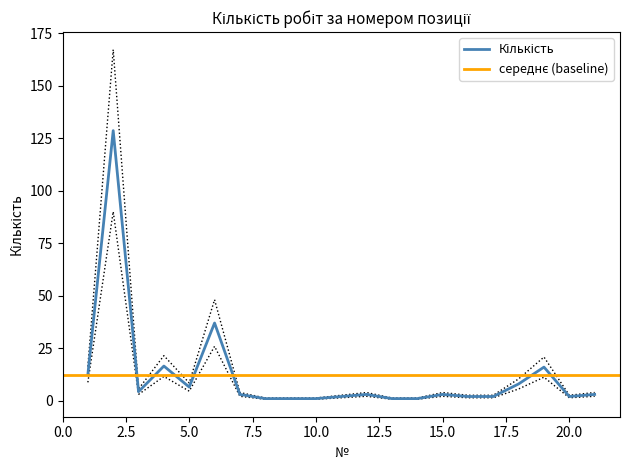

List the labels in order of value, smallest first.

8, 9, 10, 13, 14, 11, 16, 17, 20, 7, 12, 15, 21, 3, 5, 18, 1, 19, 4, 6, 2